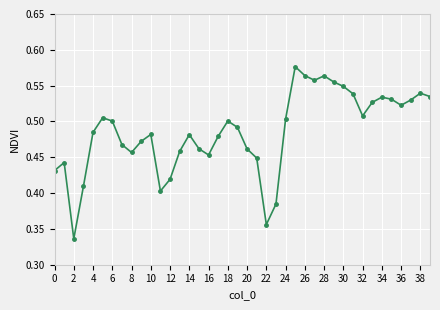

True or false: there are more than 0 points higher than both neighbors.

True